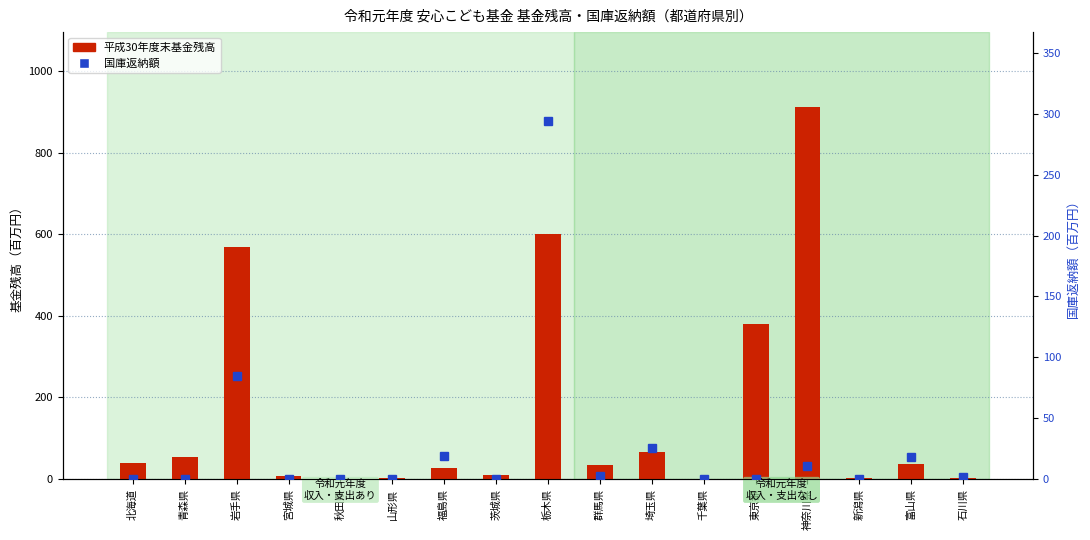

What is the difference between the maximum and second lowest values in the 国庫返納額 series?

294.0